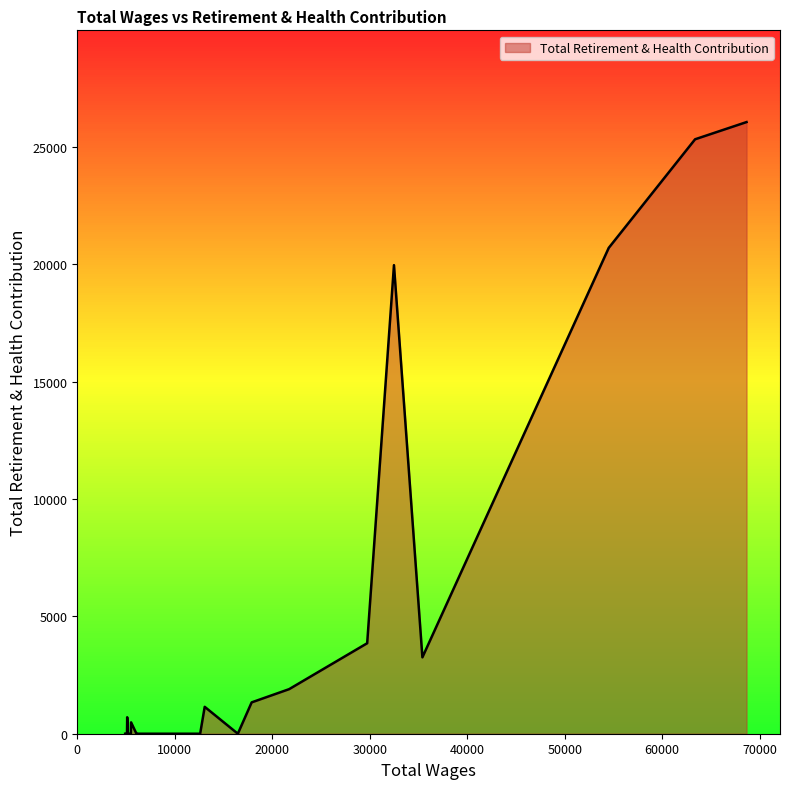

What is the maximum value shown in the chart?

26065